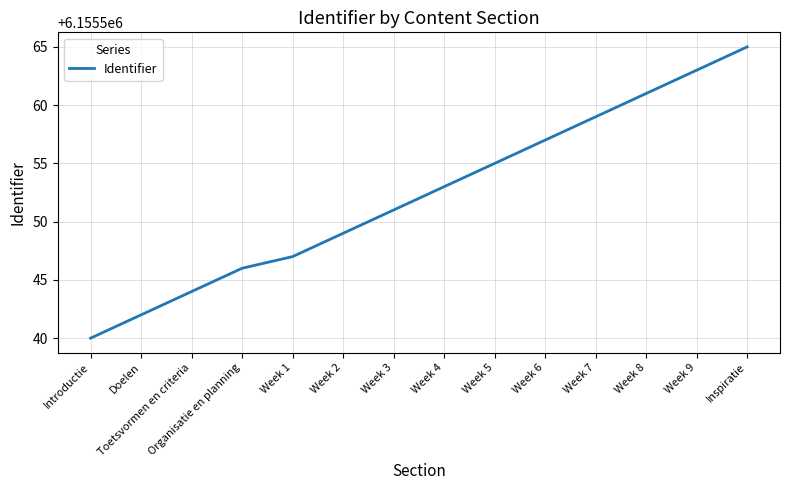

List the labels in order of value, smallest first.

Introductie, Doelen, Toetsvormen en criteria, Organisatie en planning, Week 1, Week 2, Week 3, Week 4, Week 5, Week 6, Week 7, Week 8, Week 9, Inspiratie